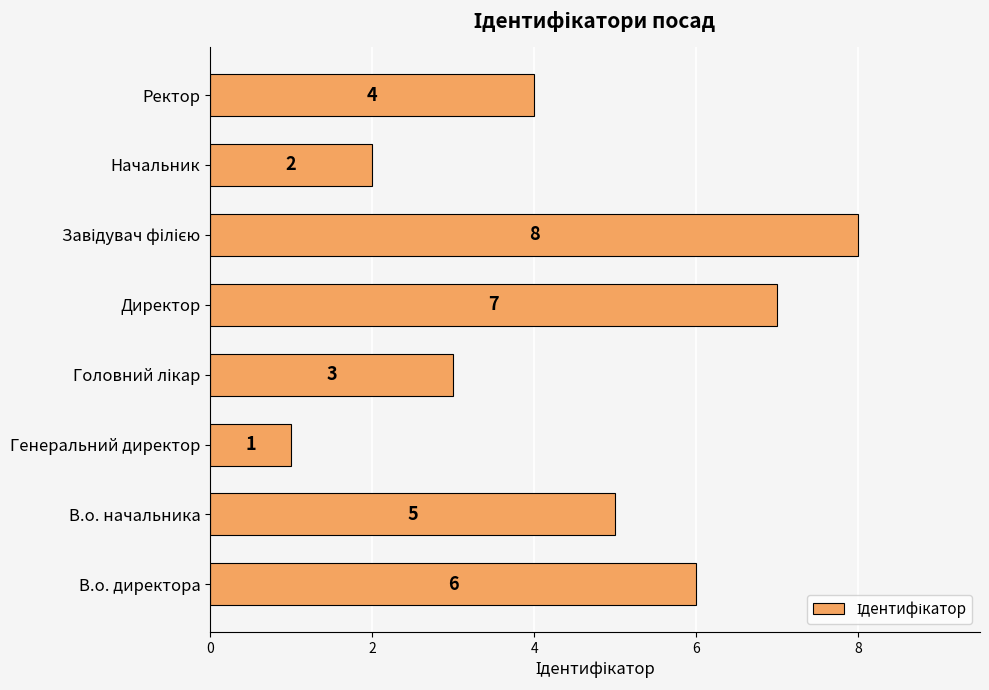

What is the change in value from Директор to Ректор?

-3